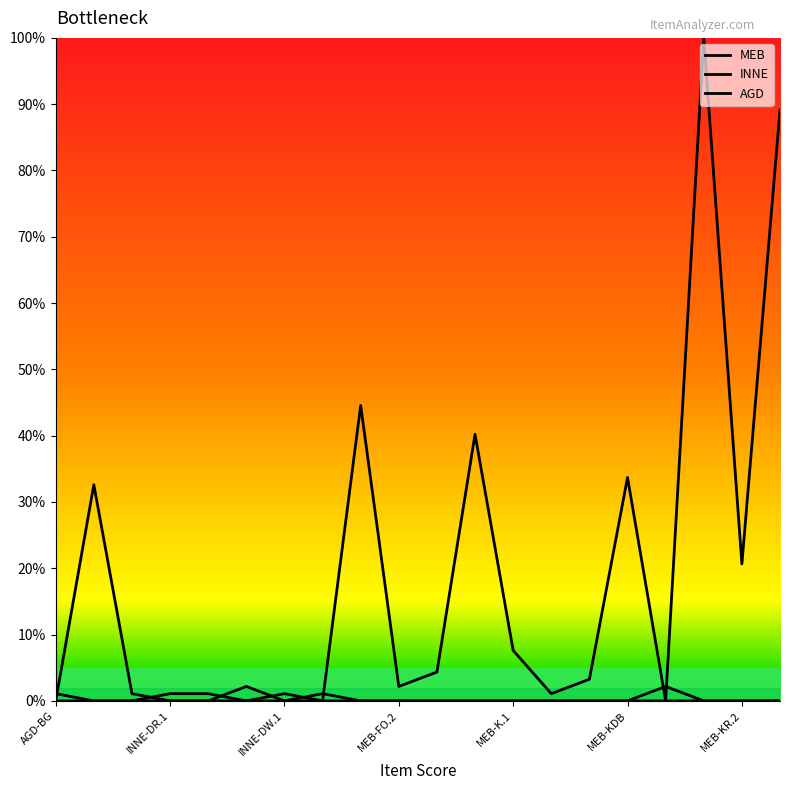

What is the average value of the MEB series?

19.0